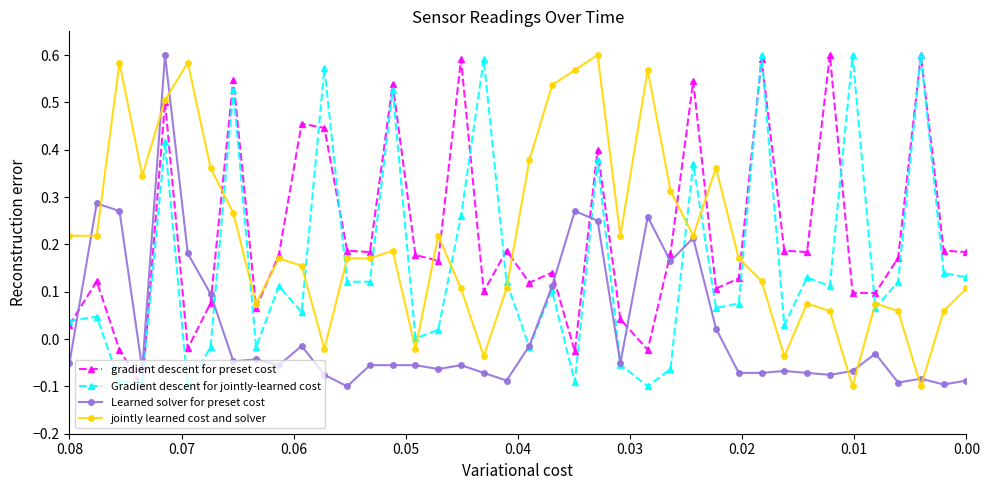

Reading left to right, what are all the values shown in this chart?

gradient descent for preset cost: 0.0	0.1	-0.0	-0.1	0.5	-0.0	0.1	0.5	0.1	0.2	0.5	0.4	0.2	0.2	0.5	0.2	0.2	0.6	0.1	0.2	0.1	0.1	-0.0	0.4	0.0	-0.0	0.2	0.5	0.1	0.1	0.6	0.2	0.2	0.6	0.1	0.1	0.2	0.6	0.2	0.2
Gradient descent for jointly-learned cost: 0.0	0.0	-0.1	-0.1	0.4	-0.1	-0.0	0.5	-0.0	0.1	0.1	0.6	0.1	0.1	0.5	0.0	0.0	0.3	0.6	0.1	-0.0	0.1	-0.1	0.4	-0.1	-0.1	-0.1	0.4	0.1	0.1	0.6	0.0	0.1	0.1	0.6	0.1	0.1	0.6	0.1	0.1
Learned solver for preset cost: -0.1	0.3	0.3	-0.1	0.6	0.2	0.1	-0.0	-0.0	-0.1	-0.0	-0.1	-0.1	-0.1	-0.1	-0.1	-0.1	-0.1	-0.1	-0.1	-0.0	0.1	0.3	0.2	-0.1	0.3	0.2	0.2	0.0	-0.1	-0.1	-0.1	-0.1	-0.1	-0.1	-0.0	-0.1	-0.1	-0.1	-0.1
jointly learned cost and solver: 0.2	0.2	0.6	0.3	0.5	0.6	0.4	0.3	0.1	0.2	0.2	-0.0	0.2	0.2	0.2	-0.0	0.2	0.1	-0.0	0.1	0.4	0.5	0.6	0.6	0.2	0.6	0.3	0.2	0.4	0.2	0.1	-0.0	0.1	0.1	-0.1	0.1	0.1	-0.1	0.1	0.1